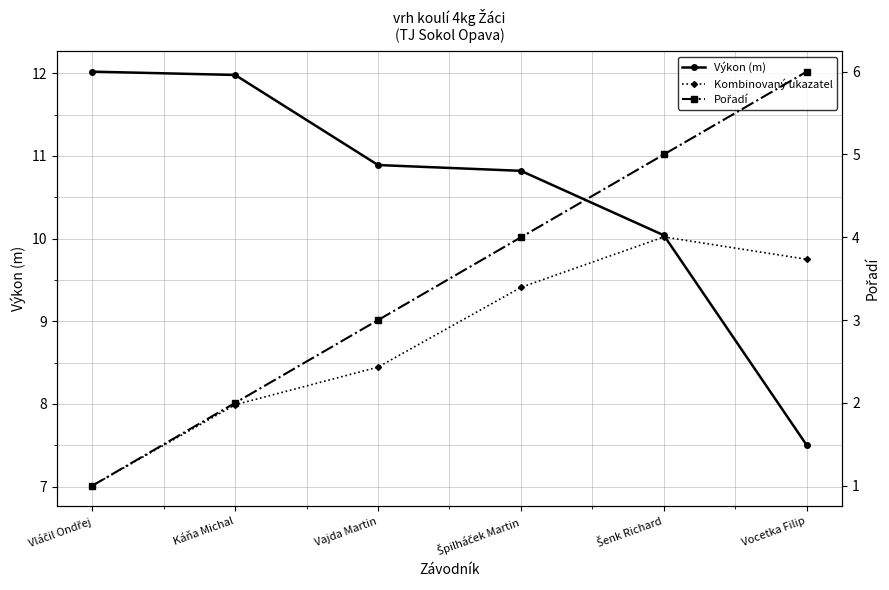

Reading right to left, list all the values displayed in this chart.

Výkon (m): Vocetka Filip=7.5	Šenk Richard=10.0	Špilháček Martin=10.8	Vajda Martin=10.9	Káňa Michal=12.0	Vláčil Ondřej=12.0
Kombinovaný ukazatel: Vocetka Filip=9.8	Šenk Richard=10.0	Špilháček Martin=9.4	Vajda Martin=8.4	Káňa Michal=8.0	Vláčil Ondřej=7.0
Pořadí: Vocetka Filip=6.0	Šenk Richard=5.0	Špilháček Martin=4.0	Vajda Martin=3.0	Káňa Michal=2.0	Vláčil Ondřej=1.0